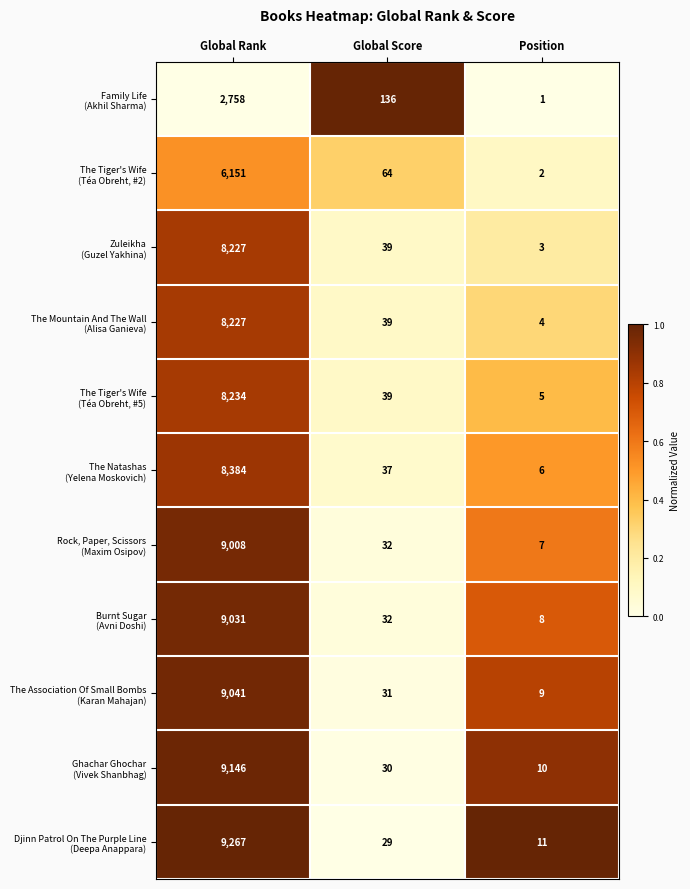

What is the difference between the highest and lowest values at Position?

10